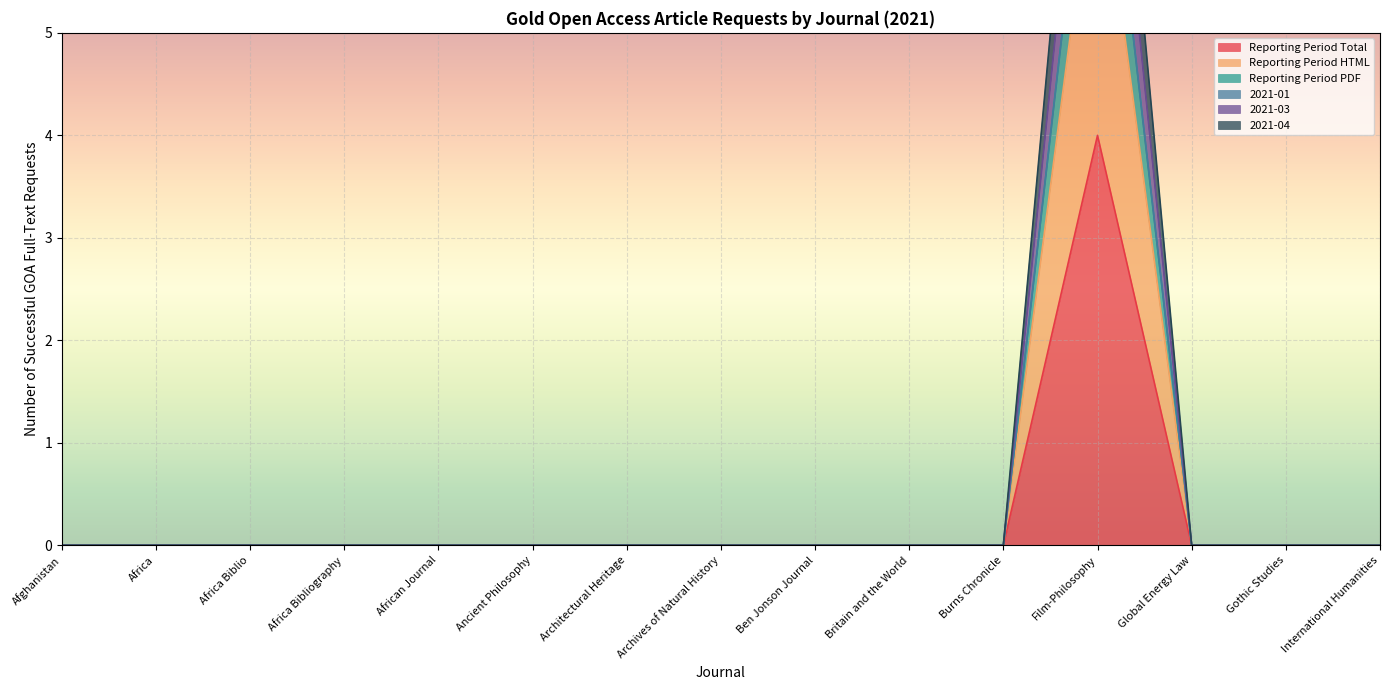

At which category does the chart reach its peak across all series?

Film-Philosophy